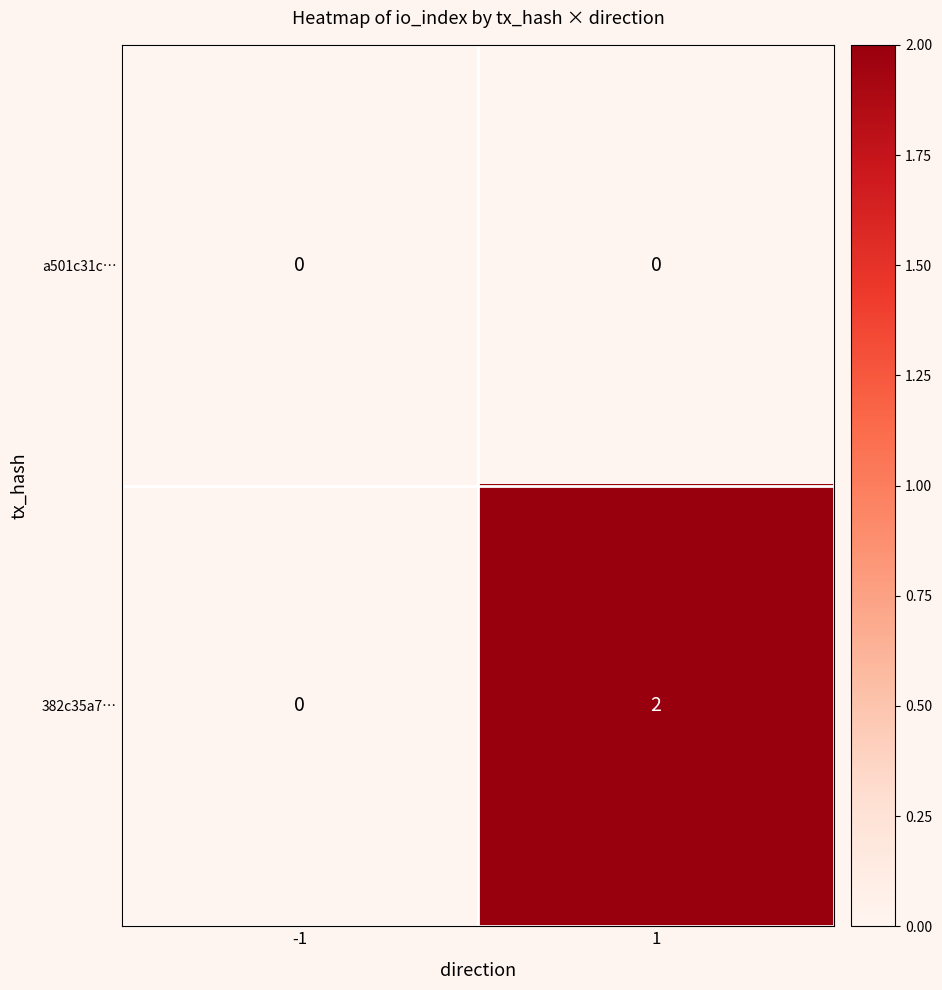

Count the number of data series in this chart.

2